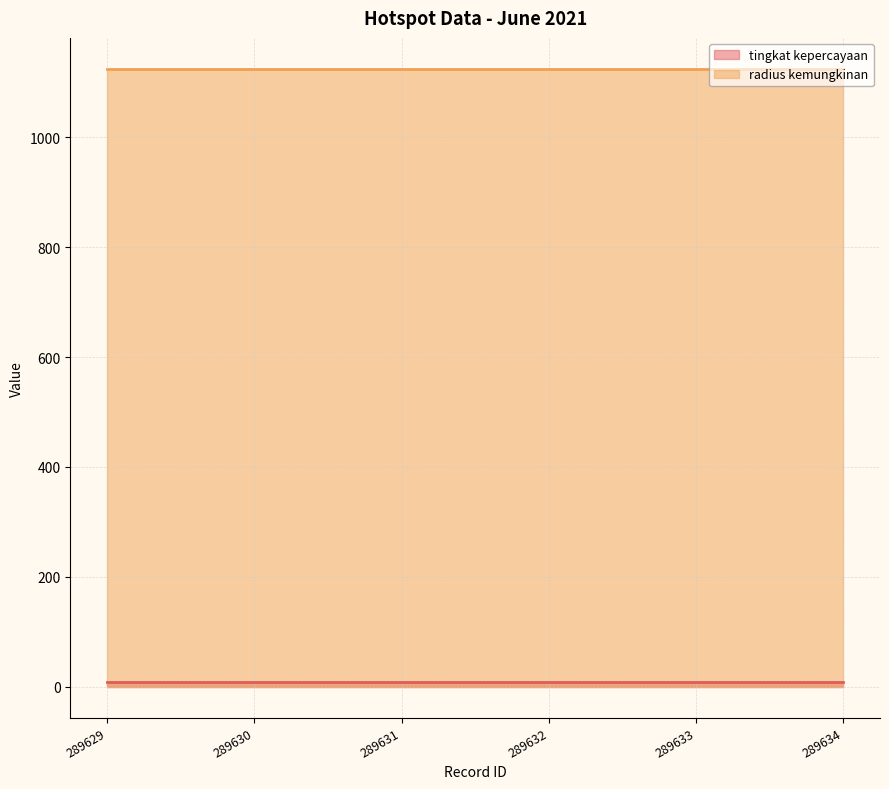

What is the average value of the radius kemungkinan series?

1125